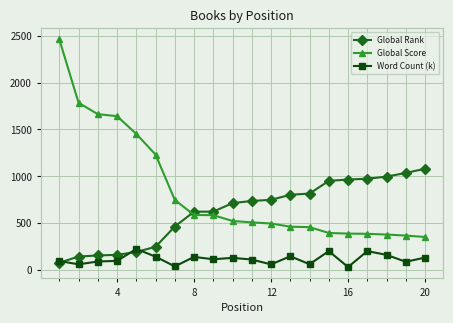

Which series has the widest spread of values?

Global Score